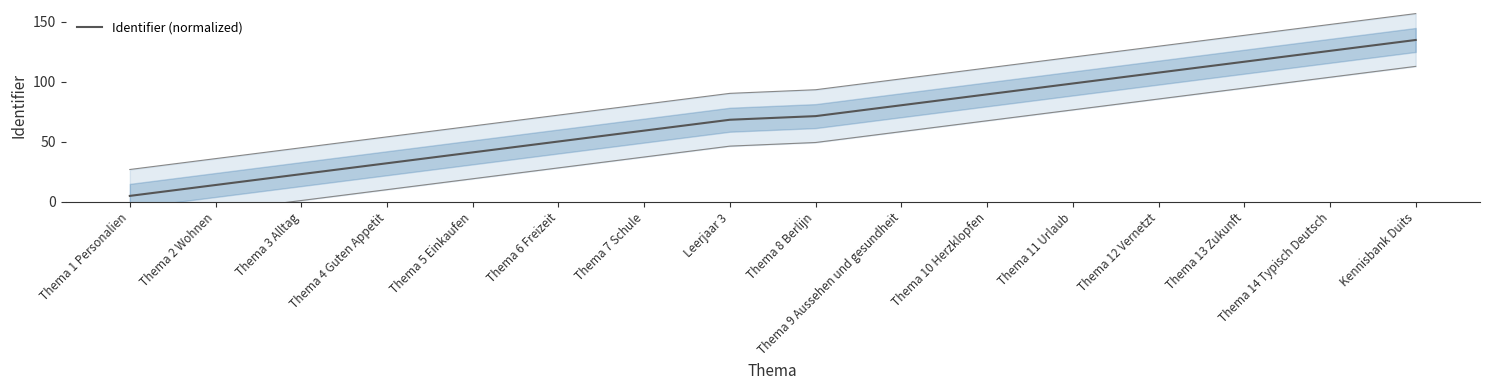

What is the ratio of the value at Thema 10 Herzklopfen to the value at Thema 4 Guten Appetit?

2.8